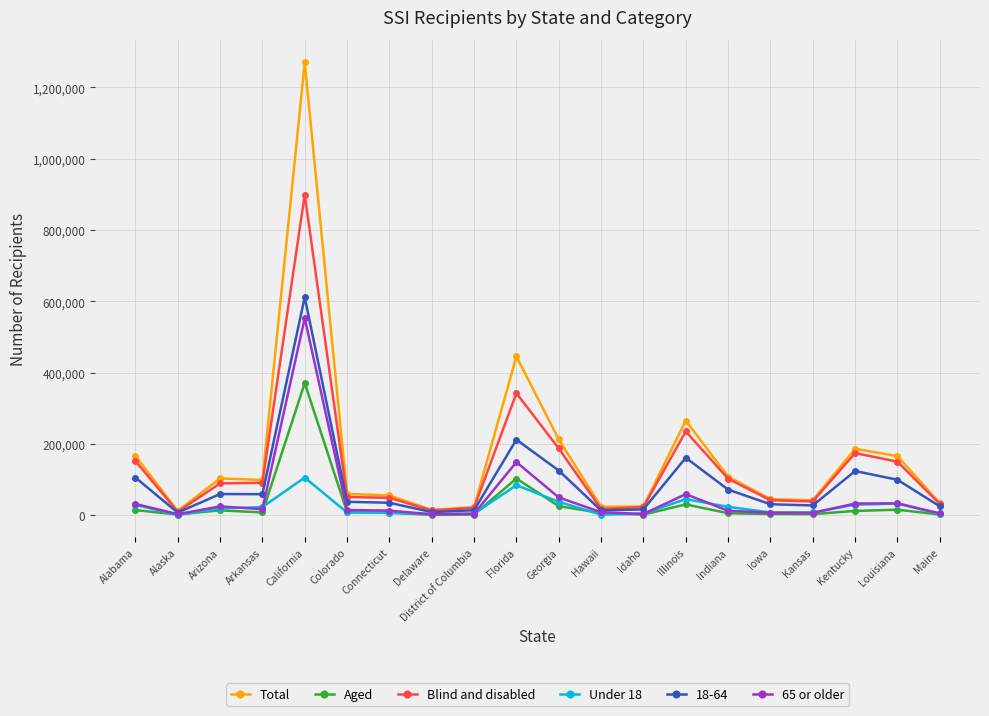

What is the maximum value shown in the chart?

1270223